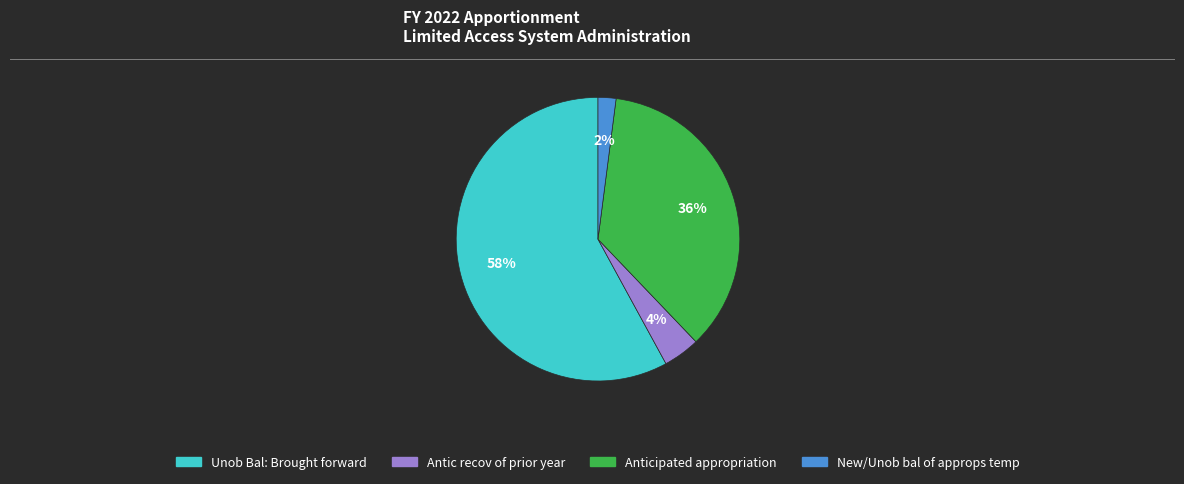

What percentage is the Antic recov of prior year slice, to the nearest percent?

4%